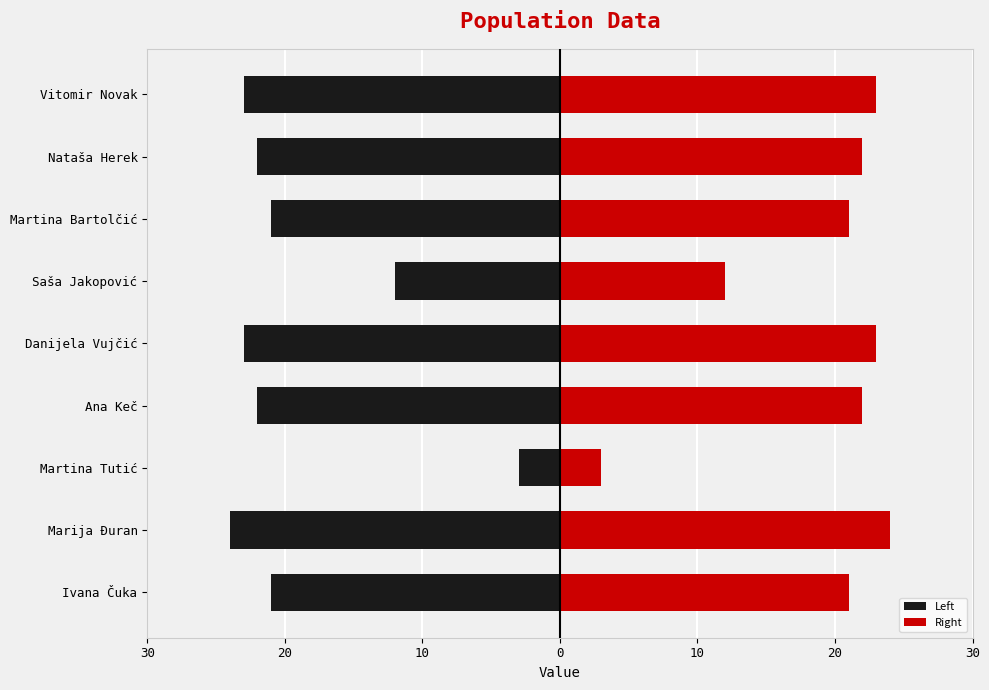

What is the minimum value shown in the chart?

-24